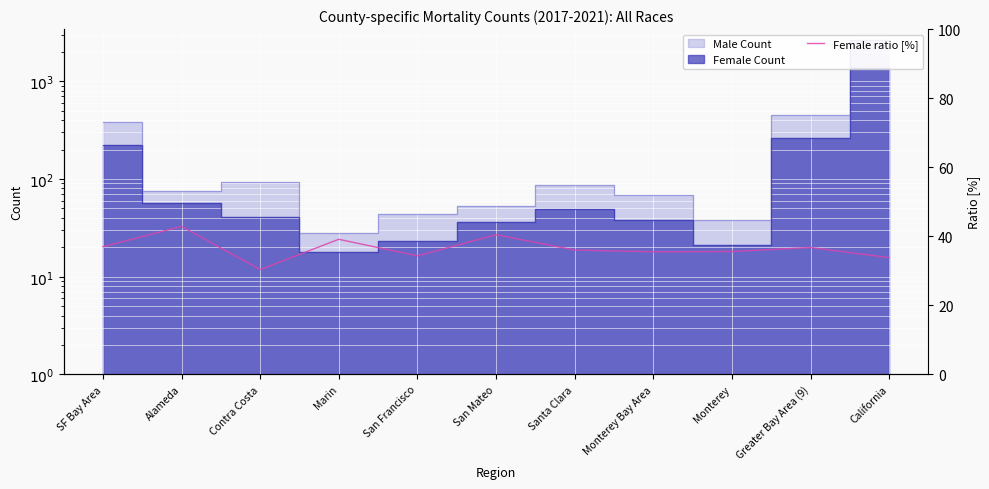

Where is the first local minimum?

Contra Costa